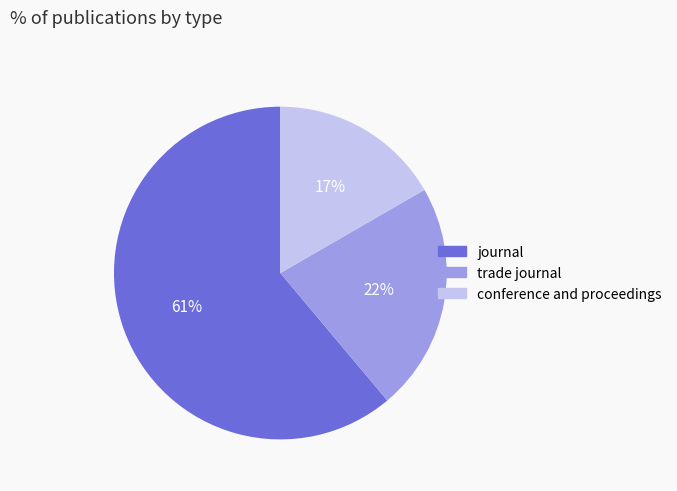

How many segments does this pie chart have?

3